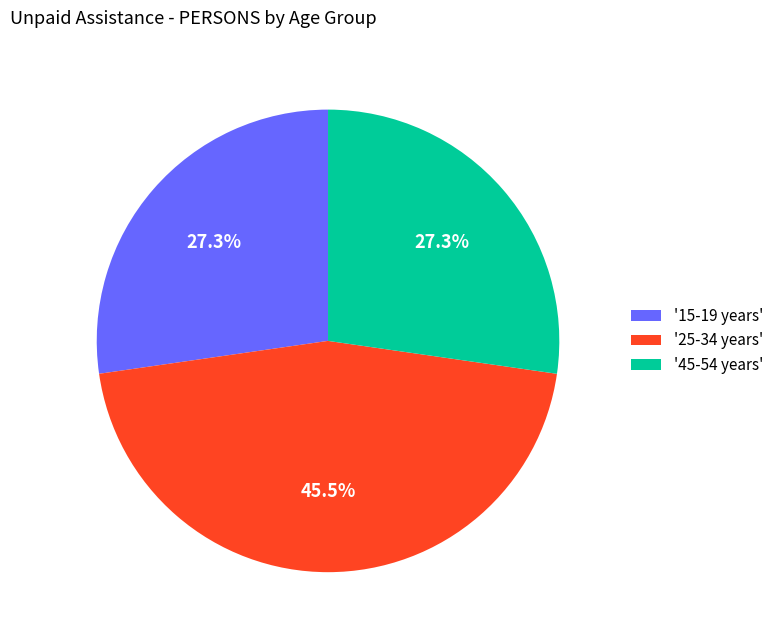

How many segments does this pie chart have?

3